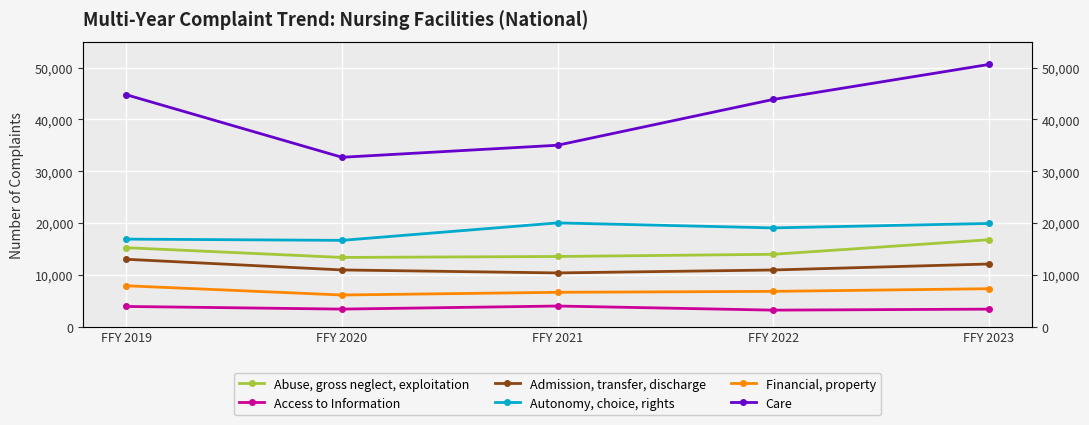

How many distinct data groups are displayed?

6